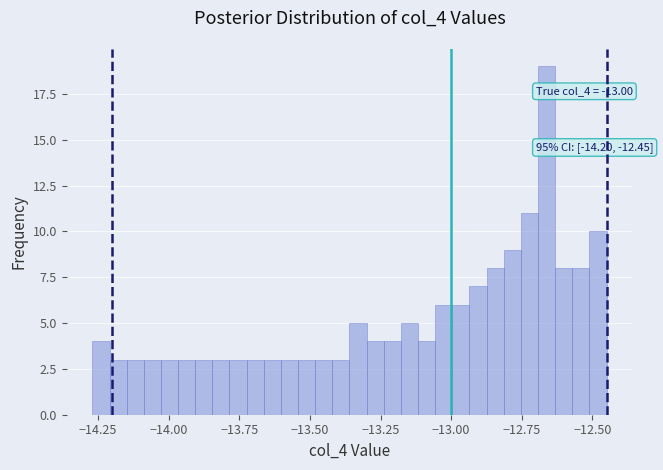

Read against the x-axis, roughly where is the centre of the tallest bar?

-12.65